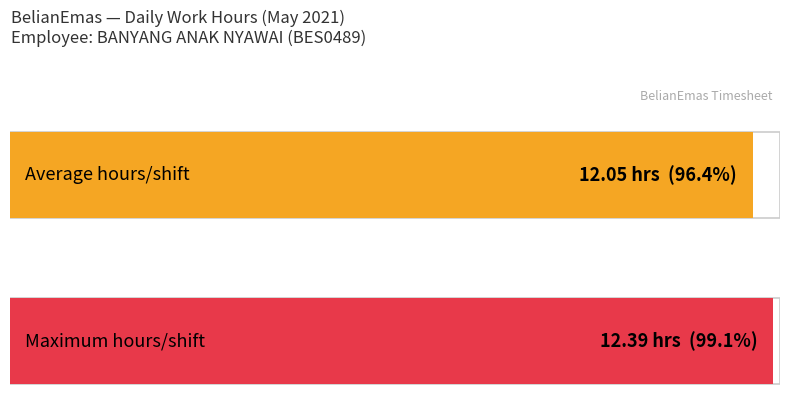

The chart shows a value of 5.2 at 4. True or false?

False